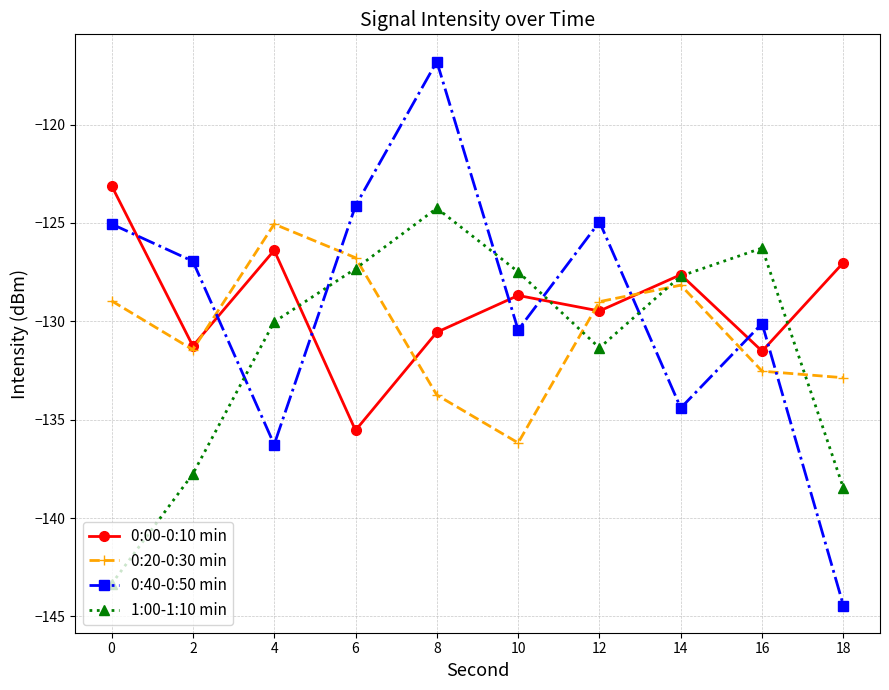

What is the difference between the 0:00-0:10 min values at 4 and 16?

5.1